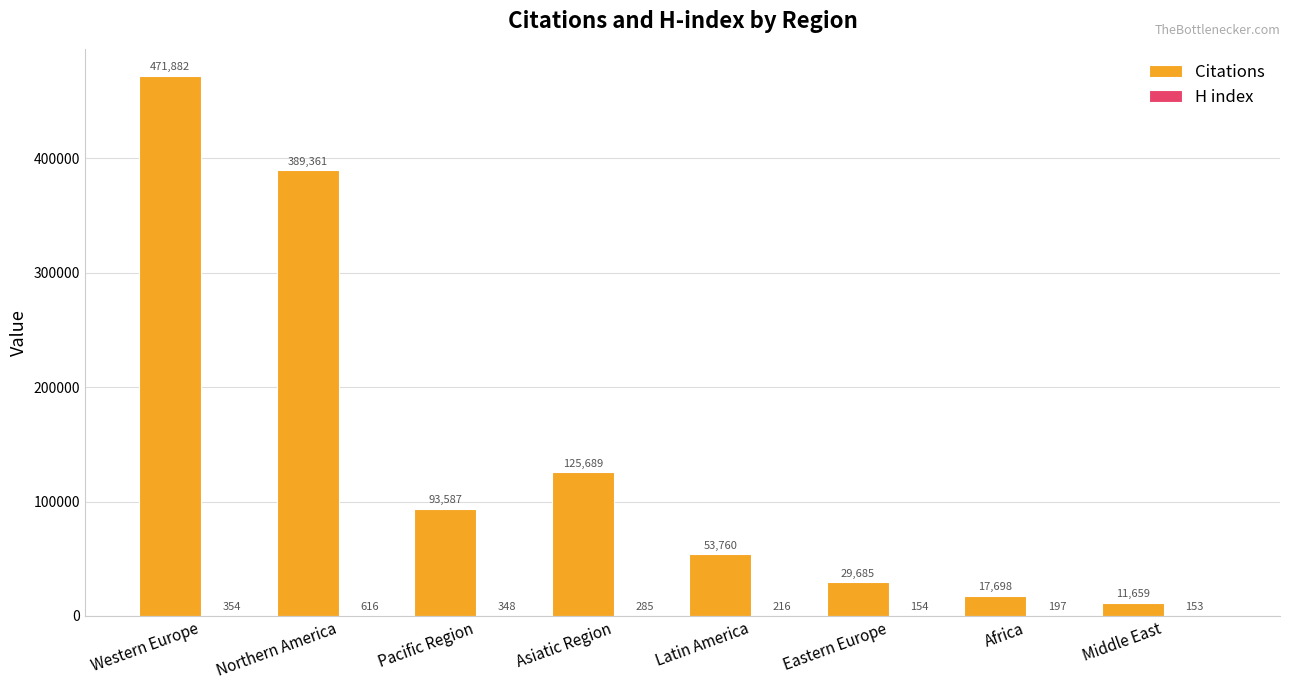

Which series has the widest spread of values?

Citations